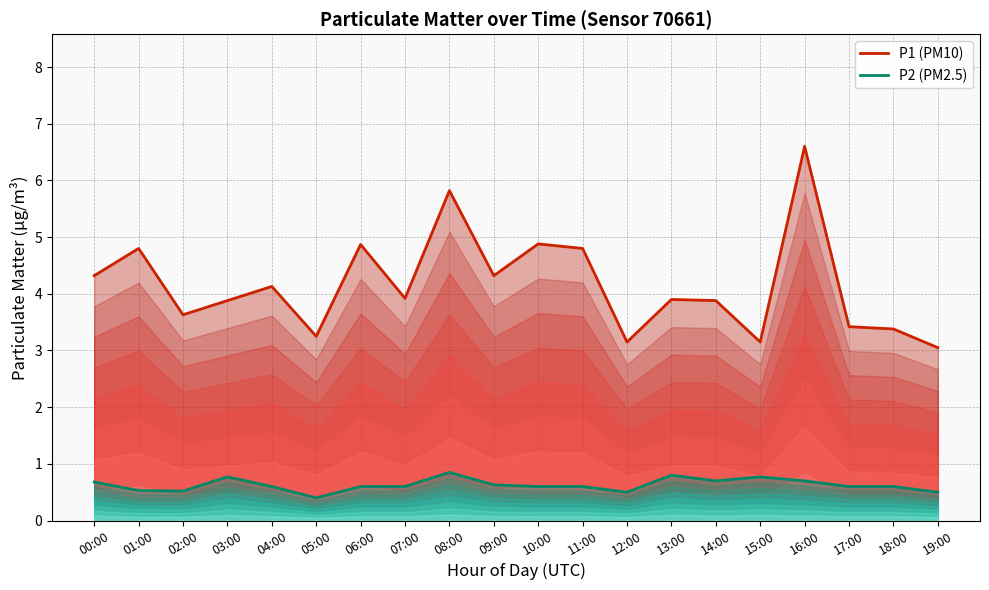

Rank the categories by P1 (PM10) value from lowest to highest.

19:00, 12:00, 15:00, 05:00, 18:00, 17:00, 02:00, 03:00, 14:00, 13:00, 07:00, 04:00, 00:00, 09:00, 01:00, 11:00, 06:00, 10:00, 08:00, 16:00